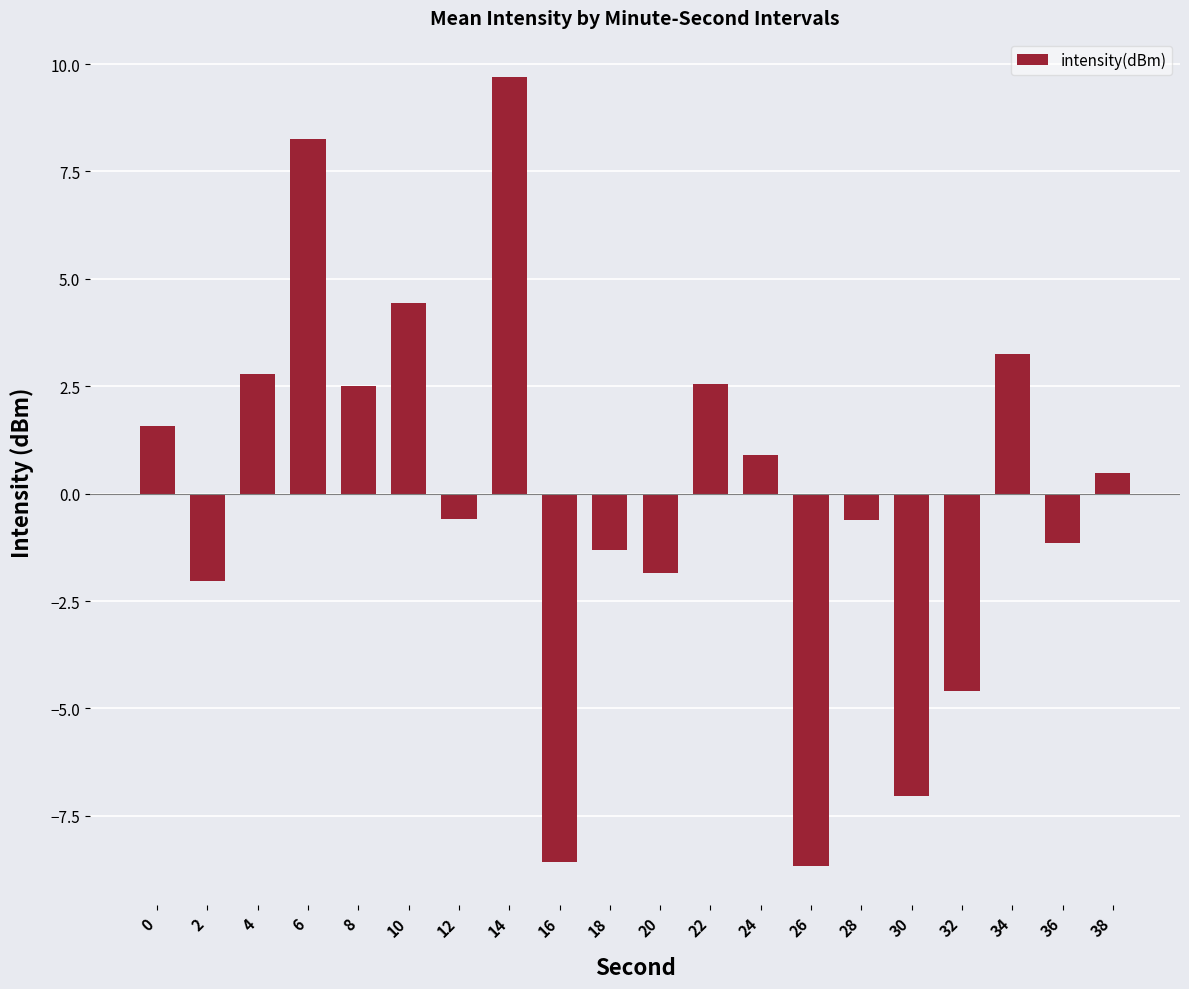

What is the change in value from 10 to 12?

-5.0